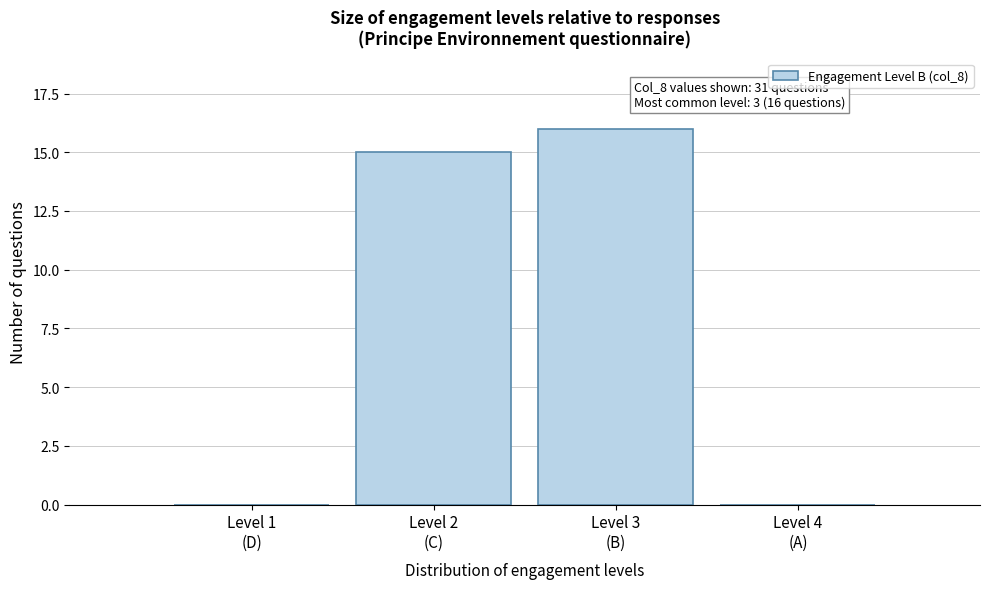

What is the sum of all values?

31